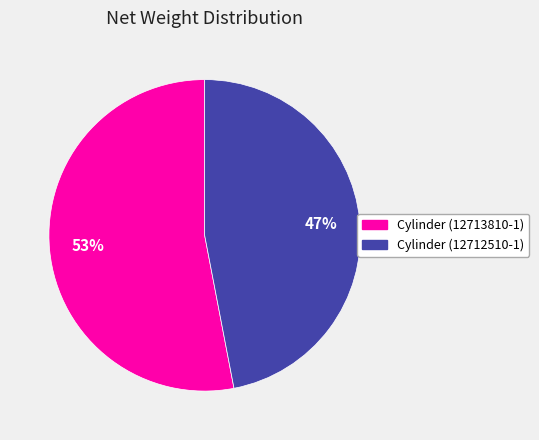

To the nearest percent, what is the difference between the largest and smallest slice percentages?

6%